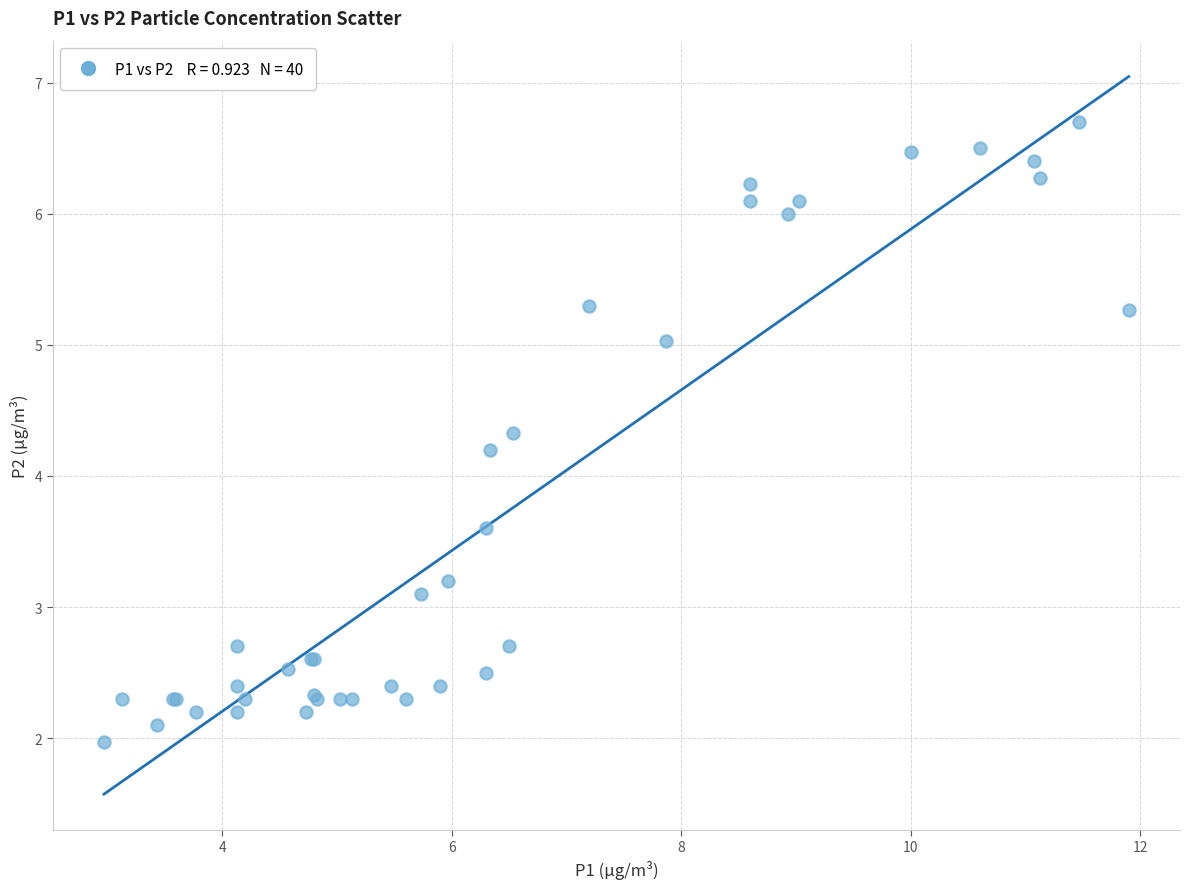

What Y value in the scatter plot is closest to 4?

4.2